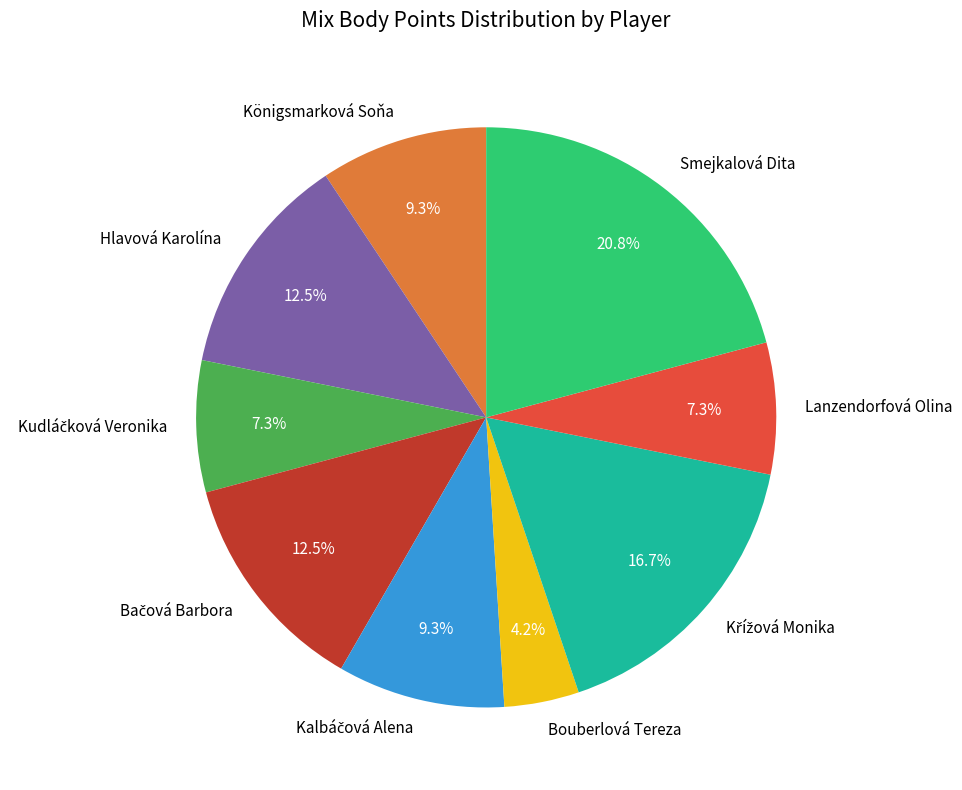

To the nearest percent, what percentage of the pie is Smejkalová Dita?

21%